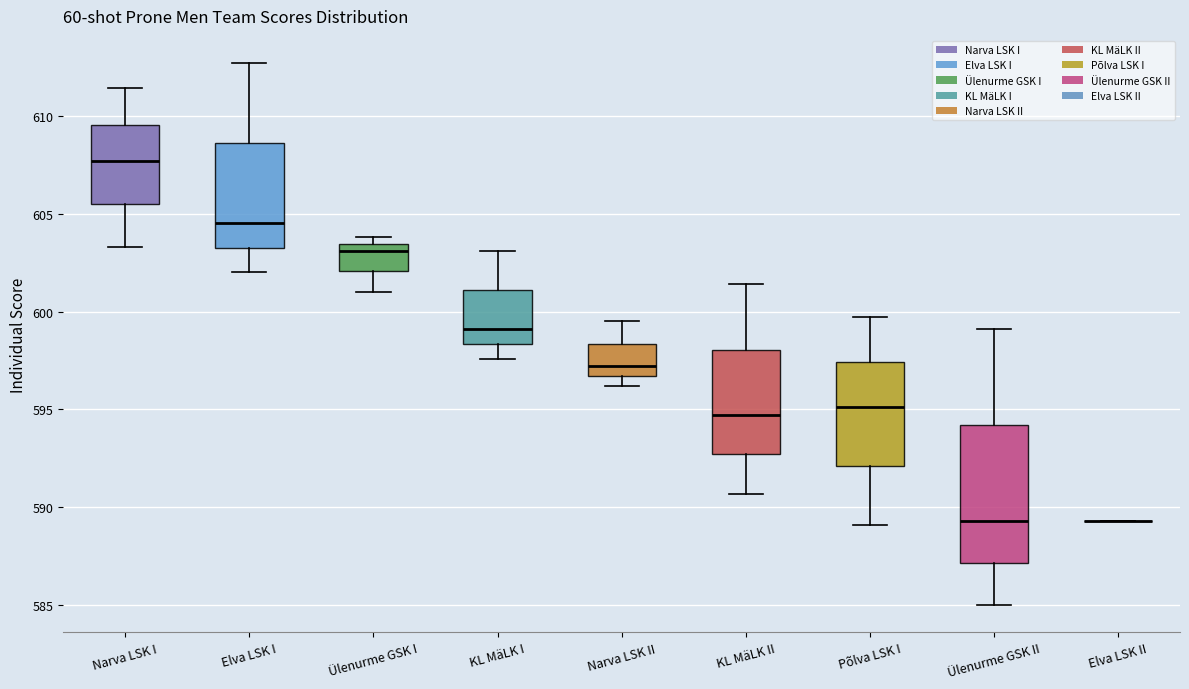

Where is the upper edge of the box for KL MäLK II on the y-axis? The values are not printed on the chart, so give them approximately, as read against the axis.

598.0